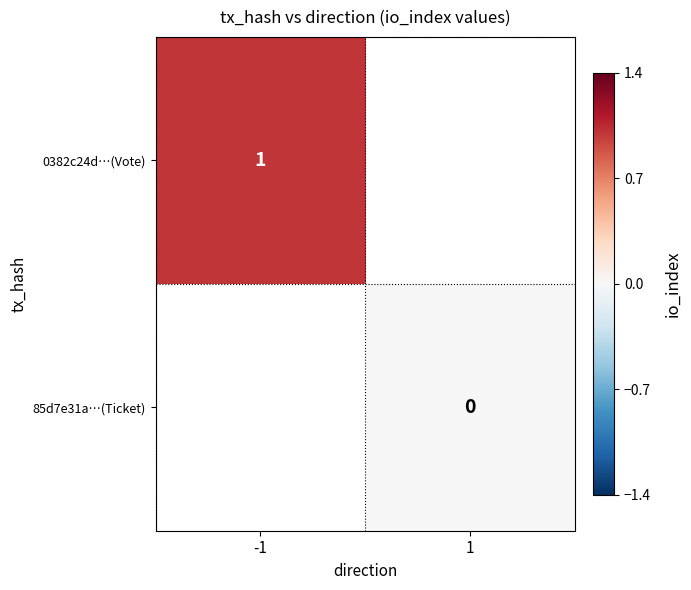

The 0382c24d…(Vote) series shows 1 at -1. True or false?

True